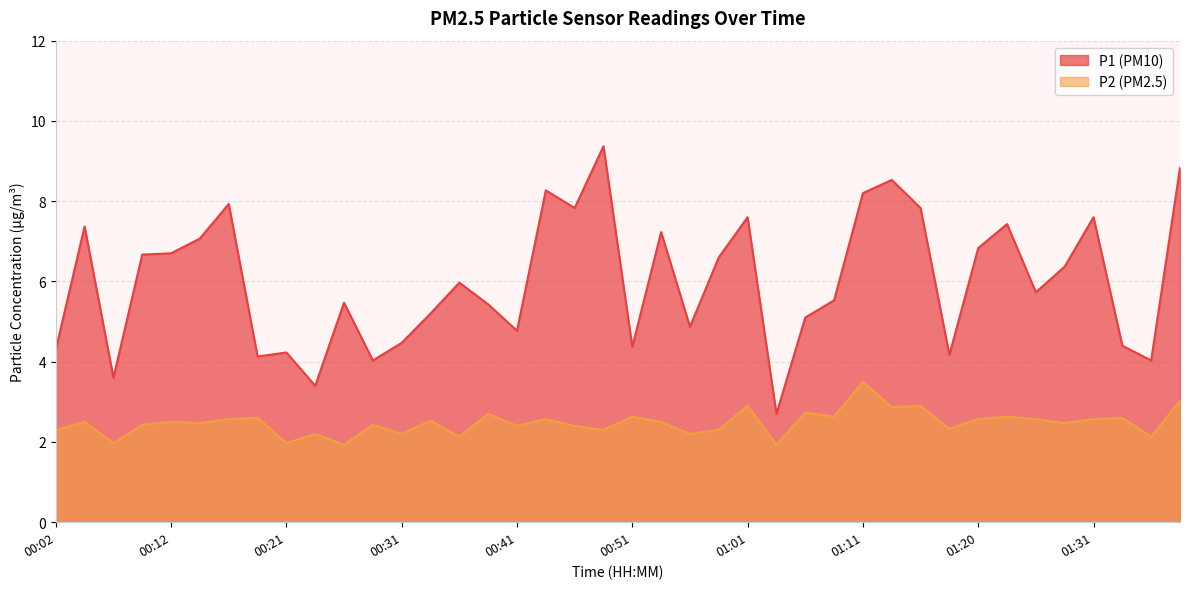

How many lines are shown in the chart?

2